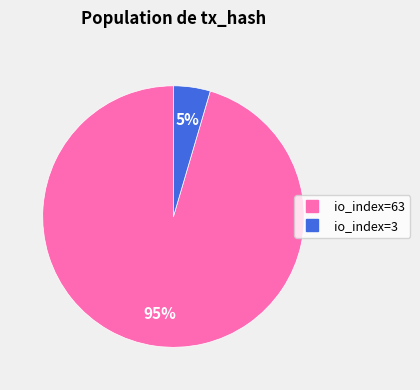

To the nearest percent, what is the combined percentage of io_index=3 and io_index=63?

100%